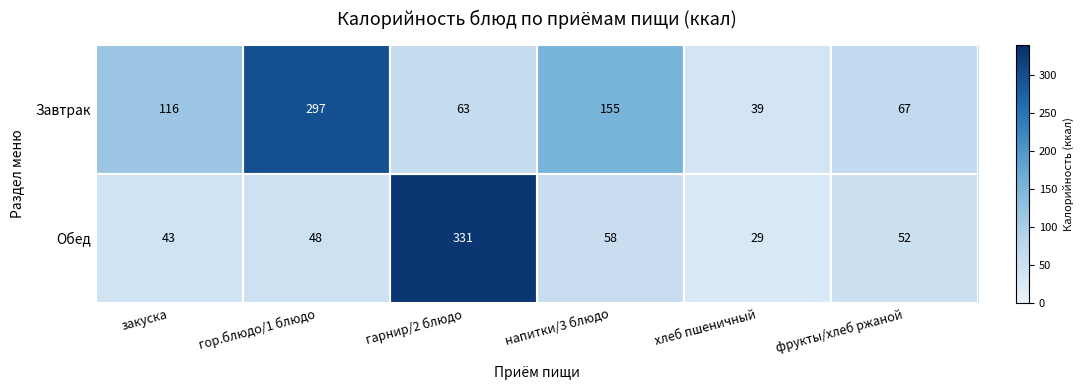

What is the average value of the Обед series?

94